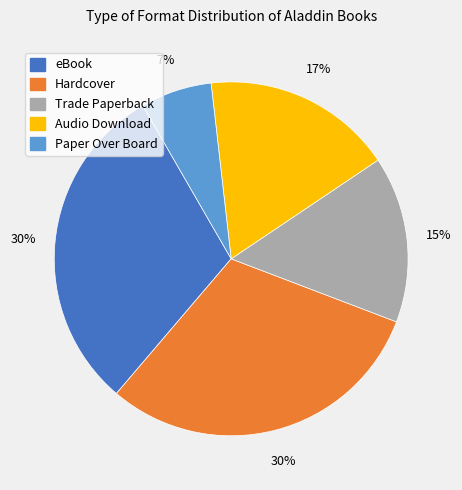

To the nearest percent, what is the average slice percentage?

20%